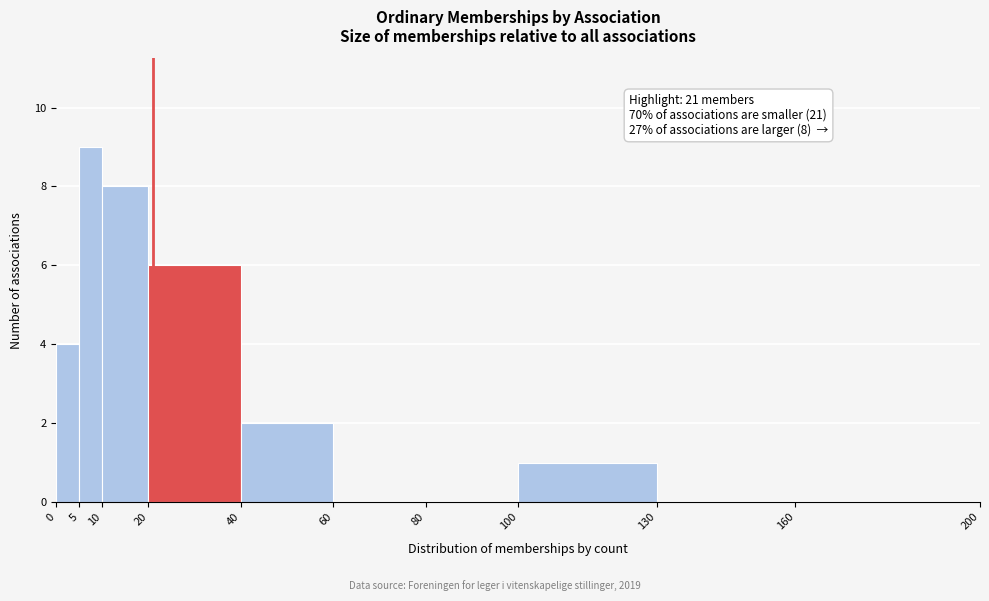

Which range on the x-axis has the tallest bar?

5 to 10